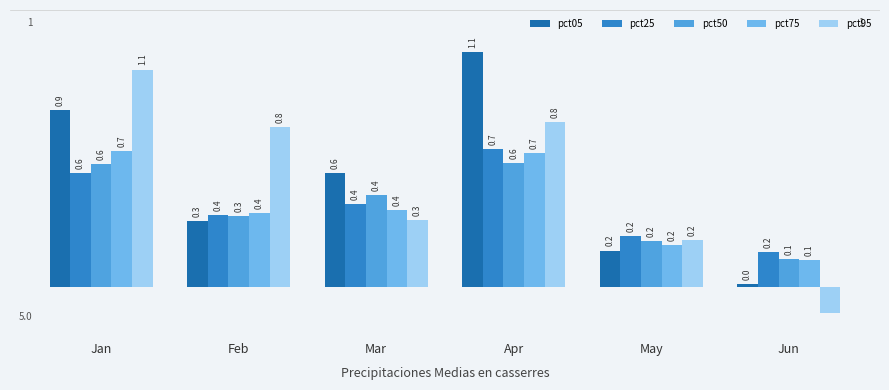

What is the total value across all series at Mar?

2.1